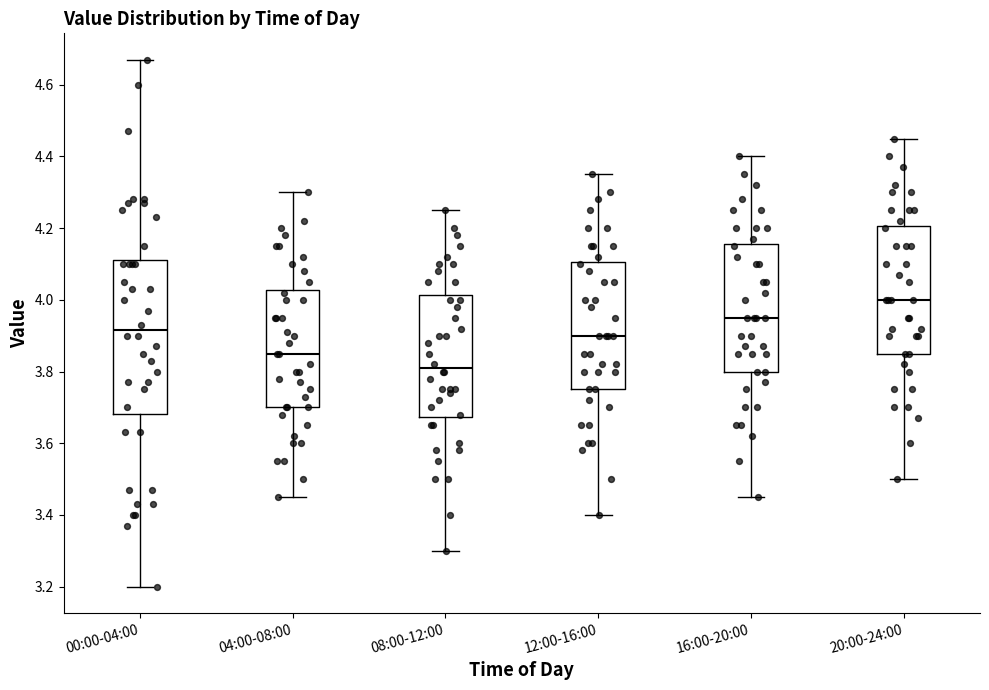

Reading left to right, read every box against the y-axis: the position of its median line, the range the box covers, and the ends of its whiskers. The values are not printed on the chart, so give them approximately, as read against the axis.

00:00-04:00: median 3.92, box 3.68 to 4.12, whiskers 3.20 to 4.68
04:00-08:00: median 3.86, box 3.70 to 4.02, whiskers 3.46 to 4.30
08:00-12:00: median 3.82, box 3.68 to 4.02, whiskers 3.30 to 4.26
12:00-16:00: median 3.90, box 3.76 to 4.10, whiskers 3.40 to 4.36
16:00-20:00: median 3.96, box 3.80 to 4.16, whiskers 3.46 to 4.40
20:00-24:00: median 4.00, box 3.86 to 4.20, whiskers 3.50 to 4.46